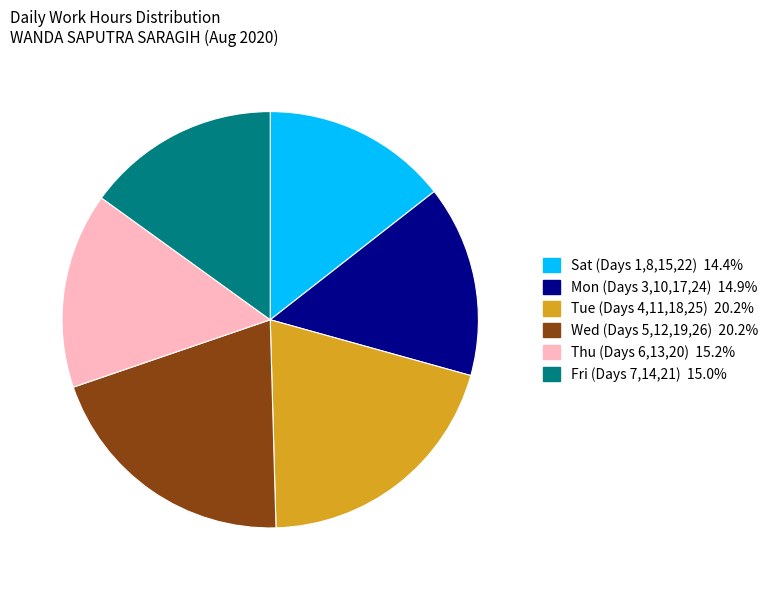

Is there a majority slice in this chart?

No